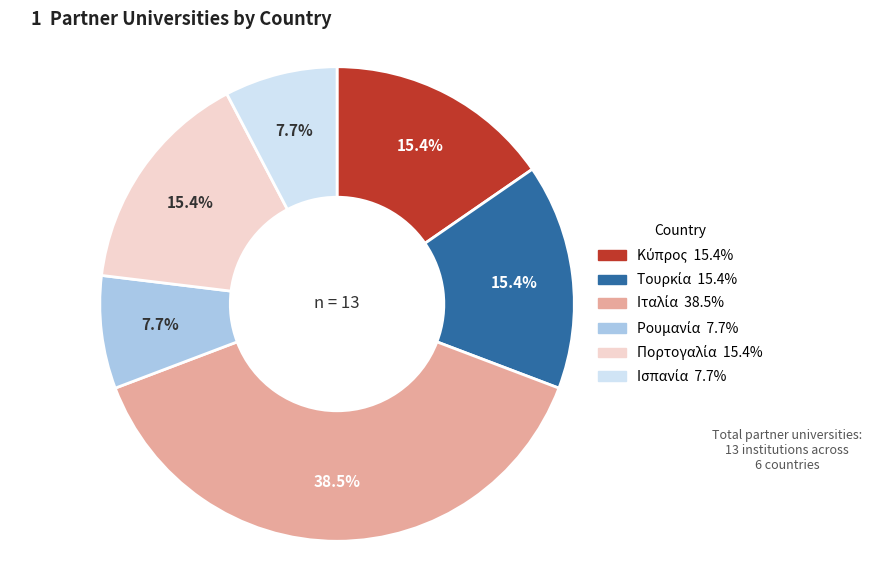

To the nearest percent, what is the average slice percentage?

17%